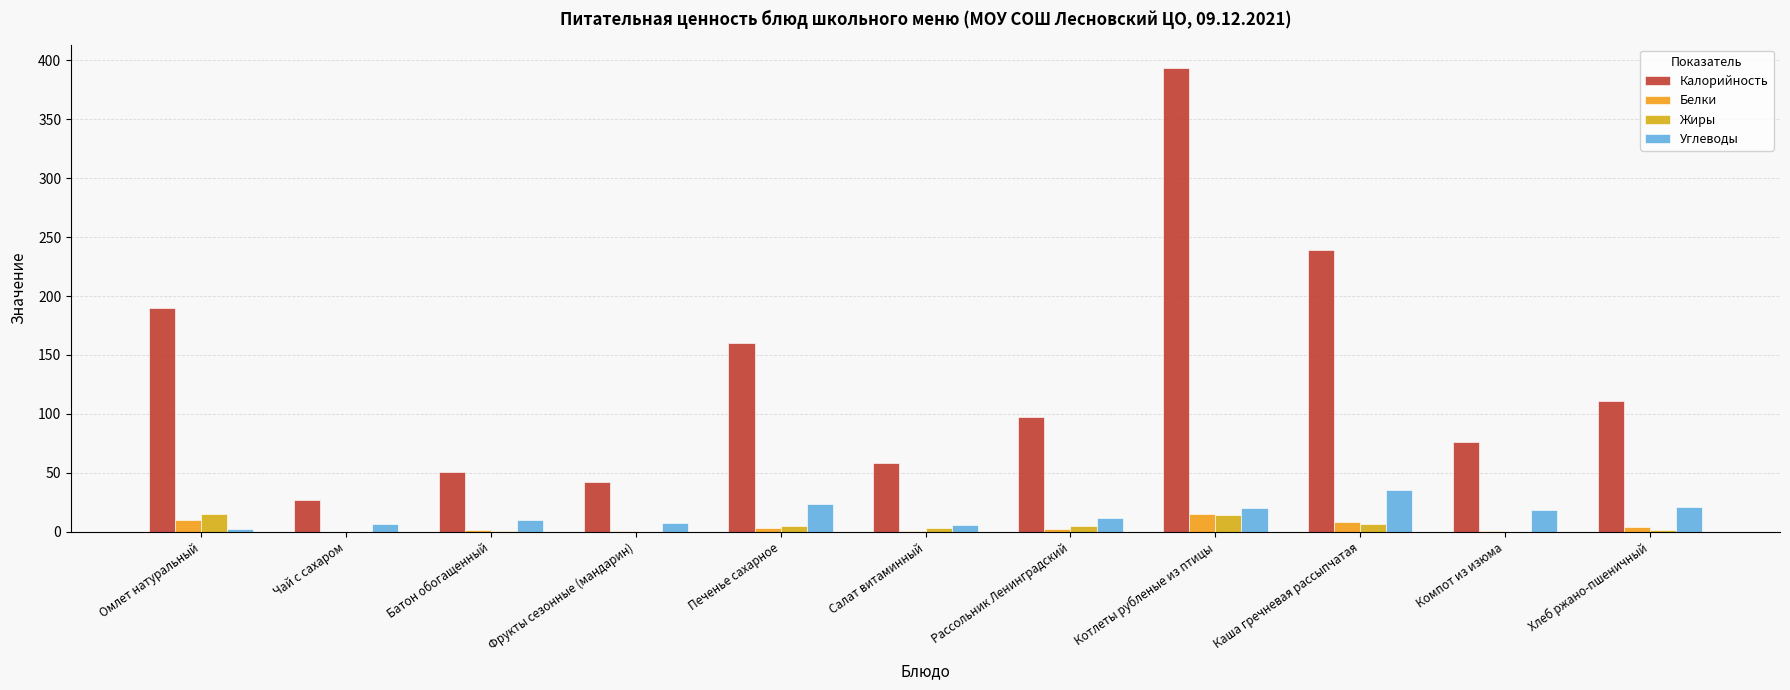

Is it true that Жиры equals 0.1 at Фрукты сезонные (мандарин)?

False